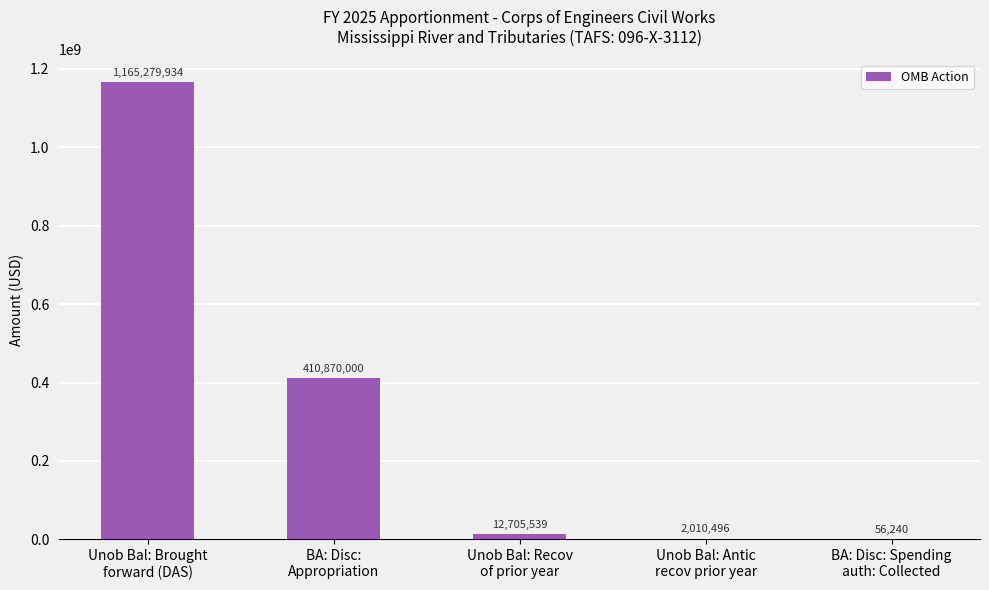

Reading left to right, transcribe all the data shown in this chart.

Unob Bal: Brought
forward (DAS)=1165279934	BA: Disc:
Appropriation=410870000	Unob Bal: Recov
of prior year=12705539	Unob Bal: Antic
recov prior year=2010496	BA: Disc: Spending
auth: Collected=56240